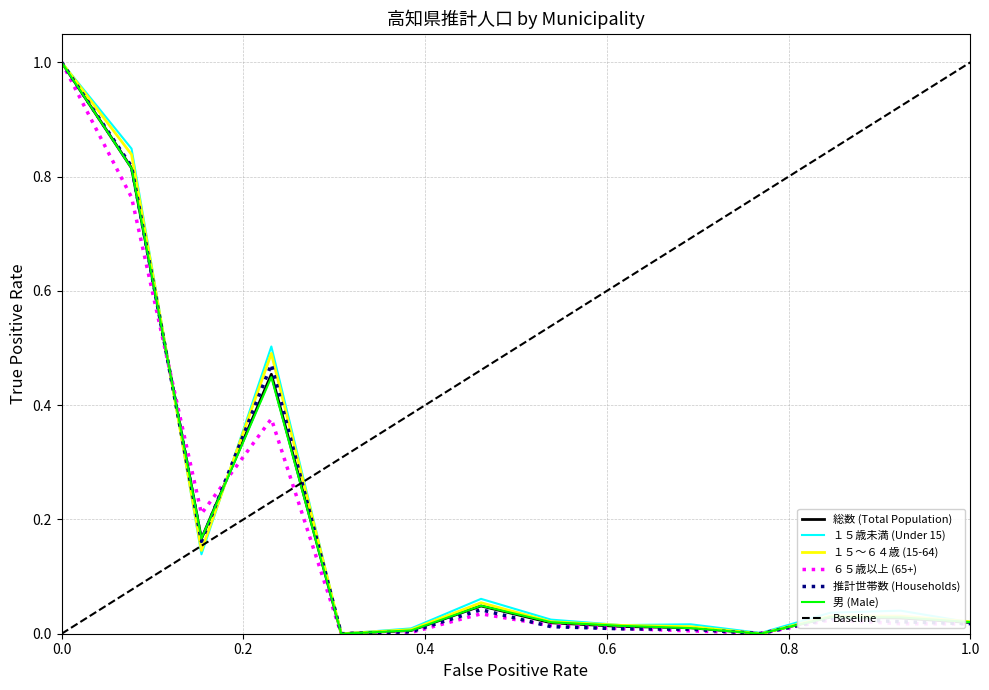

Is it true that 推計世帯数 (Households) equals 0.0 at 南国市?

True